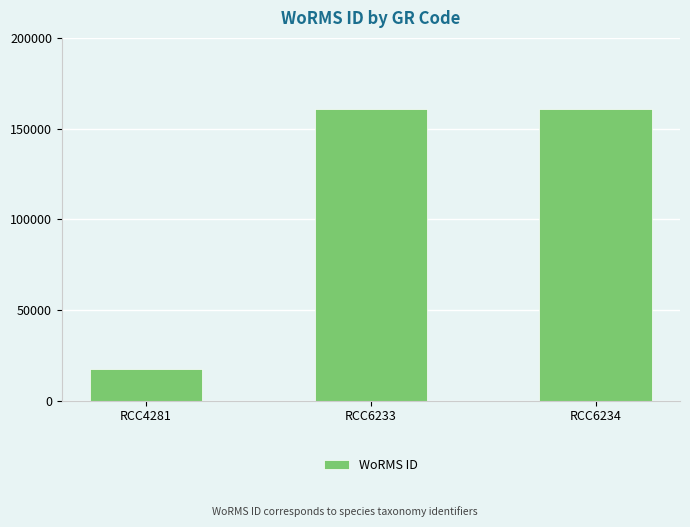

What is the change in value from RCC4281 to RCC6233?

+143266